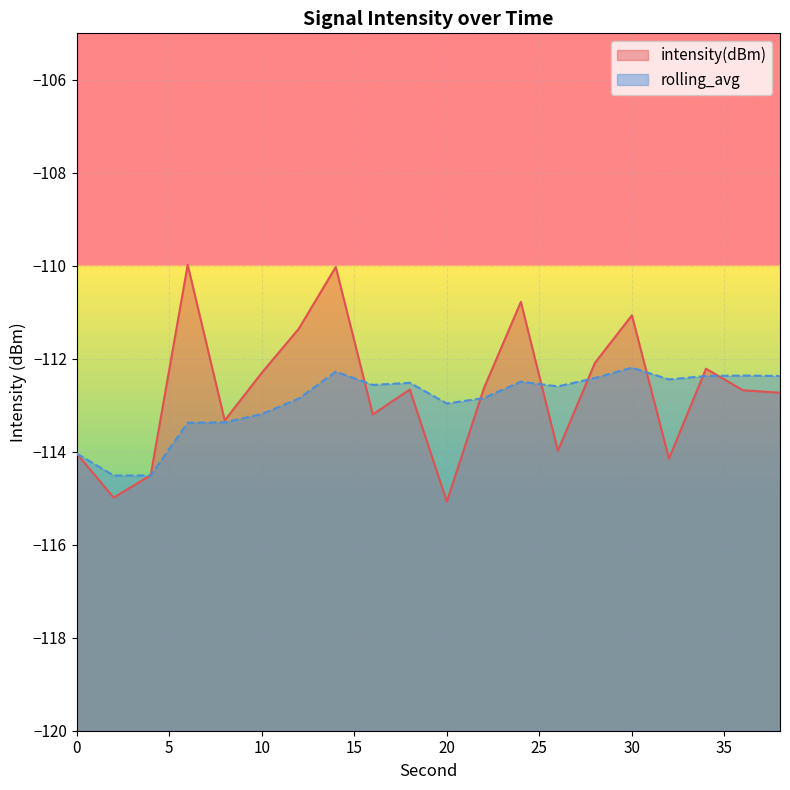

Which series has the widest spread of values?

intensity(dBm)